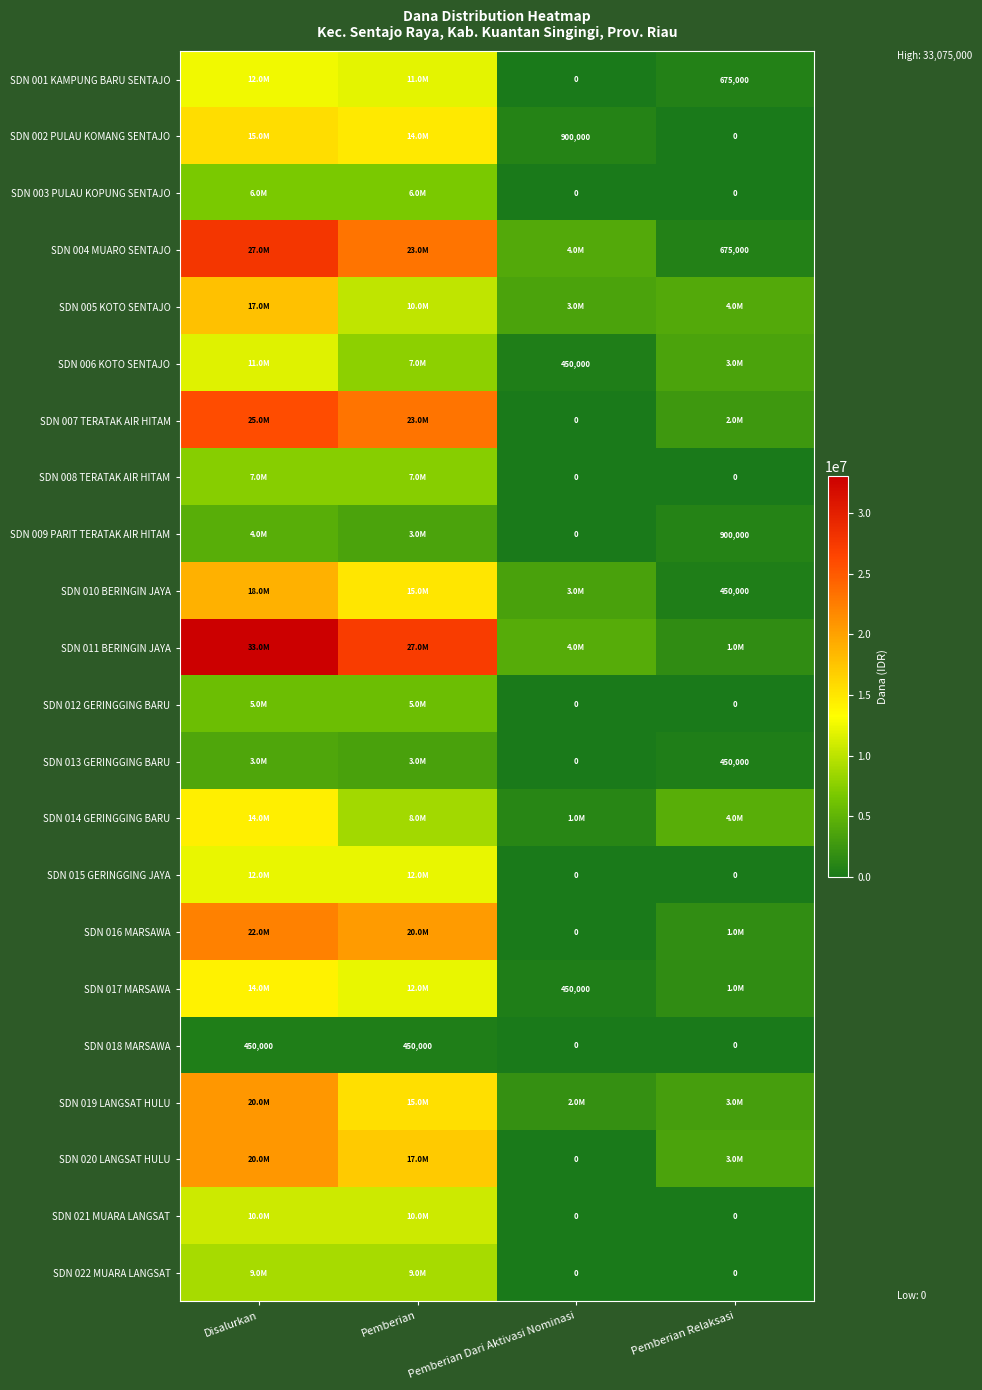

Which category has the lowest value in the SDN 011 BERINGIN JAYA series?

Pemberian Relaksasi